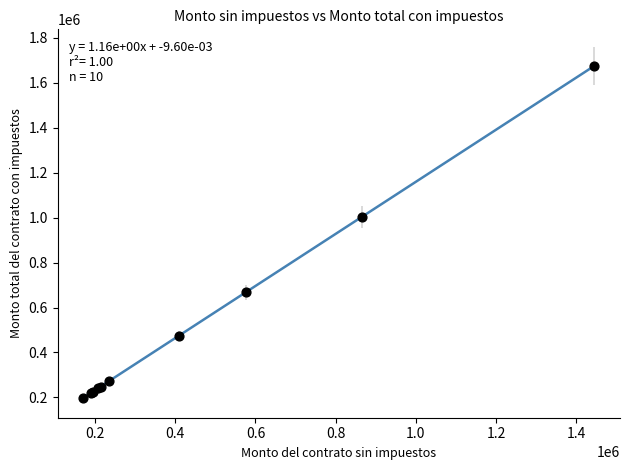

What Y value in the scatter plot is closest to 937073?

1002926.0